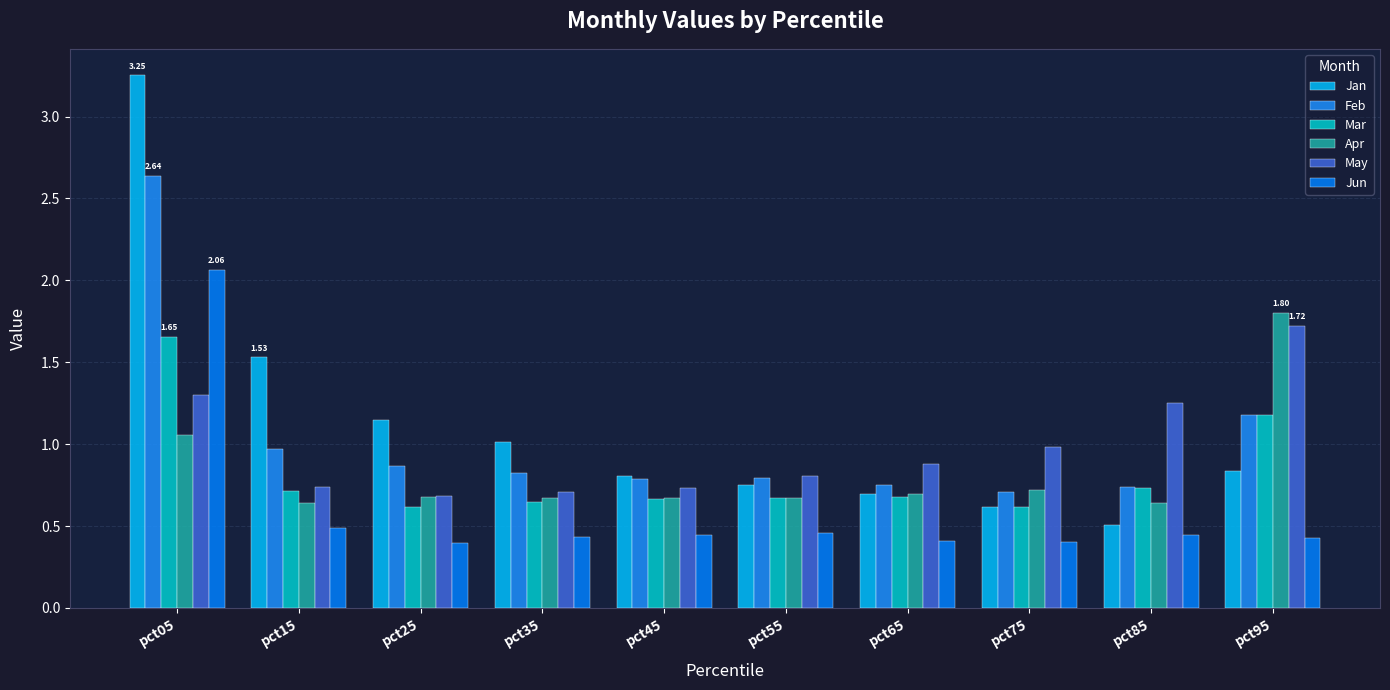

What is the maximum value for May?

1.7